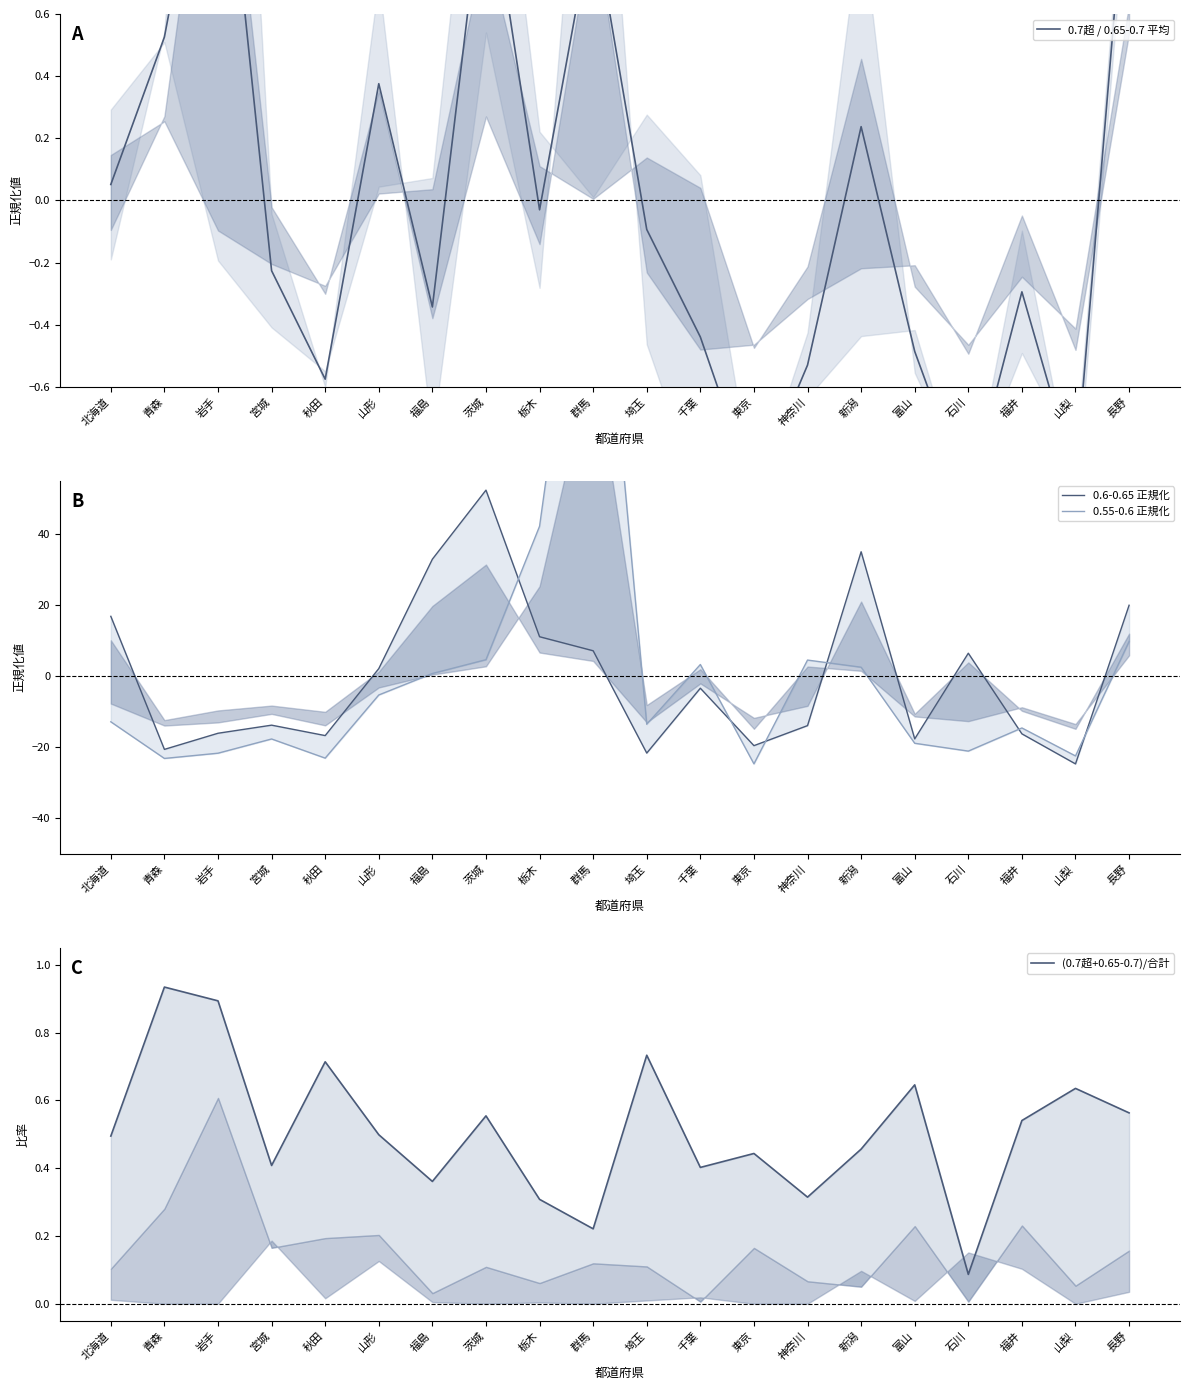

Reading left to right, transcribe all the data shown in this chart.

0.7超 / 0.65-0.7 平均: 0.1	0.5	1.4	-0.2	-0.6	0.4	-0.3	1.1	-0.0	0.9	-0.1	-0.4	-0.9	-0.5	0.2	-0.5	-1.0	-0.3	-0.9	1.2
0.6-0.65 正規化: 16.9	-20.6	-16.1	-13.8	-16.7	2.1	33.0	52.4	11.1	7.2	-21.6	-3.4	-19.5	-13.9	35.0	-17.6	6.5	-16.2	-24.7	20.0
0.55-0.6 正規化: -12.8	-23.2	-21.7	-17.7	-23.1	-5.3	0.8	4.7	42.2	151.0	-13.5	3.3	-24.7	4.6	2.5	-18.9	-21.1	-14.6	-22.4	9.8
(0.7超+0.65-0.7)/合計: 0.5	0.9	0.9	0.4	0.7	0.5	0.4	0.6	0.3	0.2	0.7	0.4	0.4	0.3	0.5	0.6	0.1	0.5	0.6	0.6